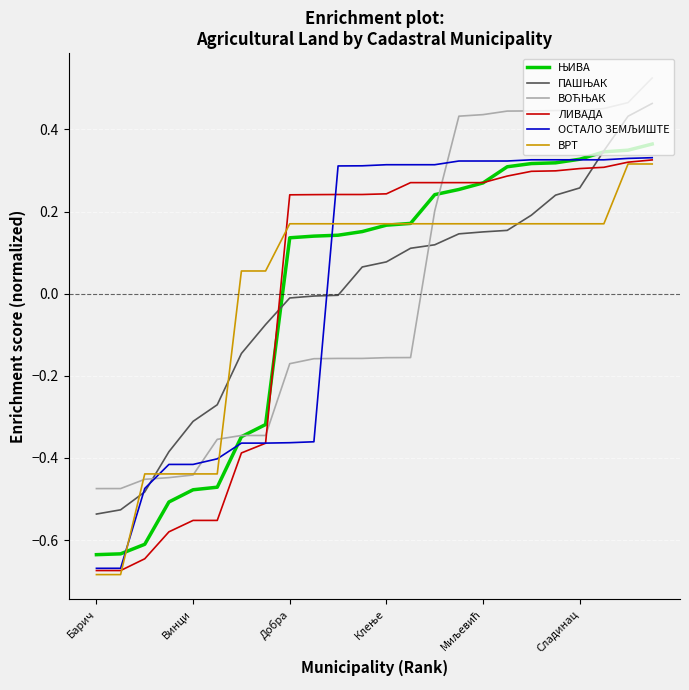

Which series has the largest total across all categories?

ВОЋЊАК